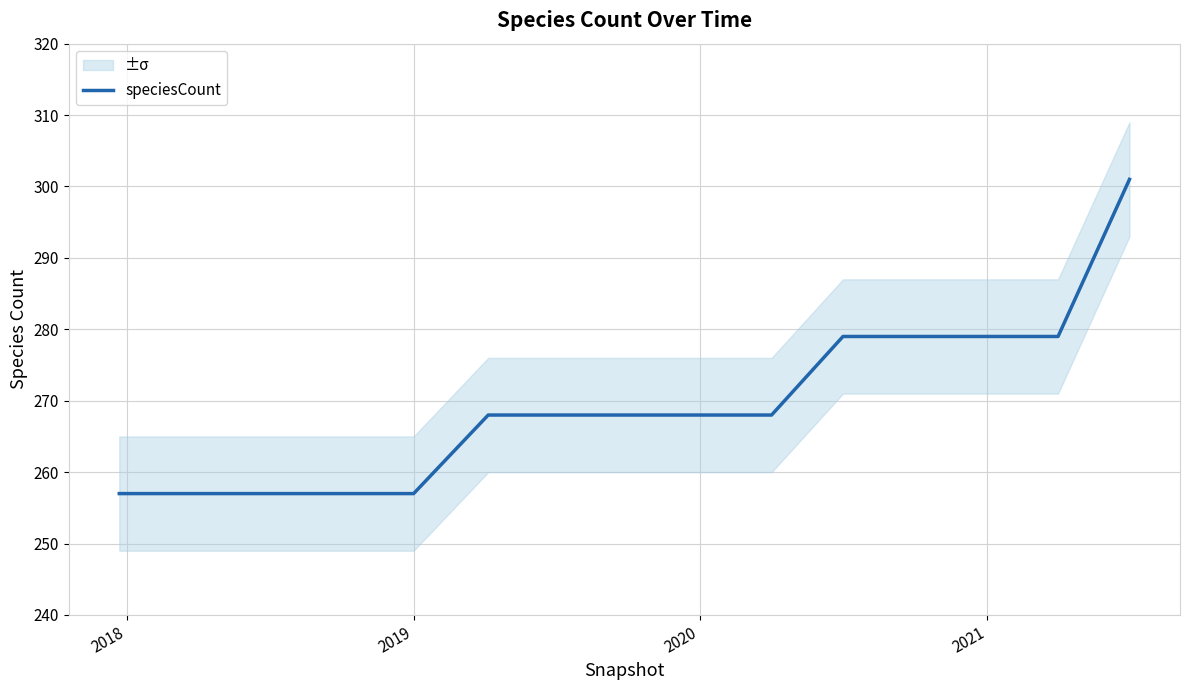

What is the difference between the maximum and minimum values?

44